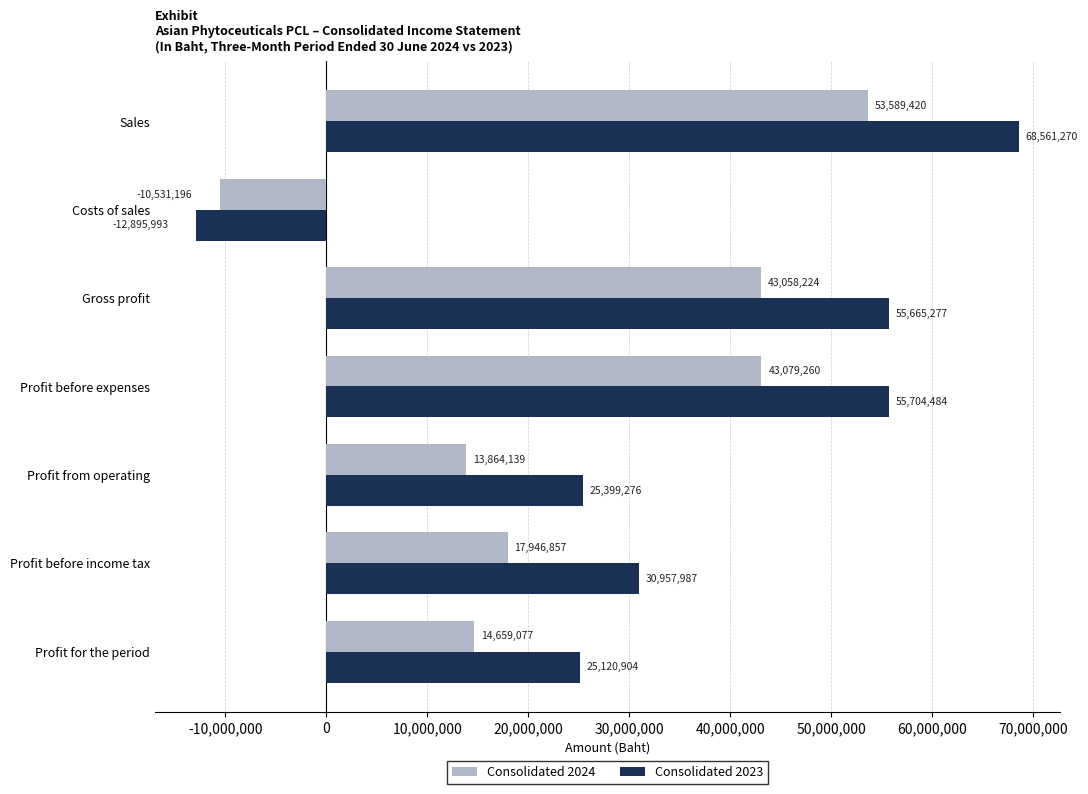

At which category does the chart reach its peak across all series?

Sales